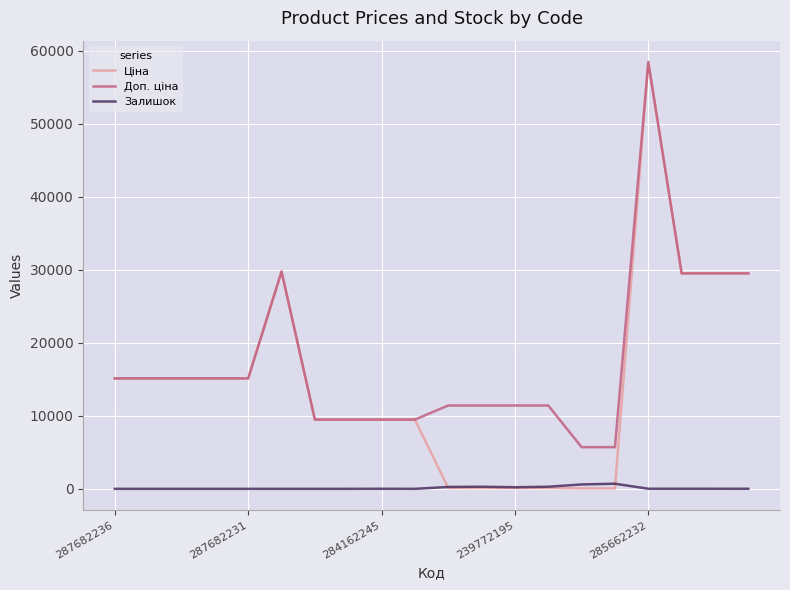

What is the highest value of the Ціна series?

58426.5